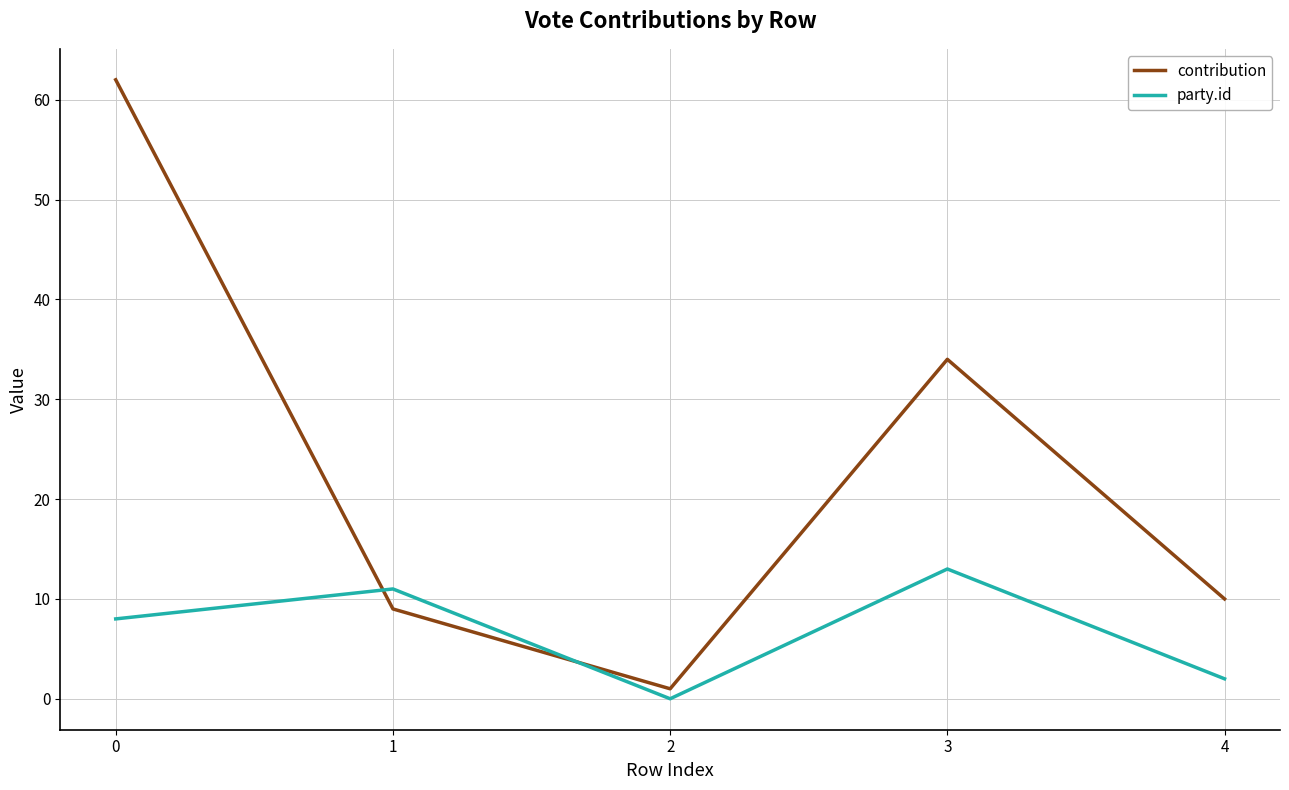

Reading left to right, what are all the values shown in this chart?

contribution: 62	9	1	34	10
party.id: 8	11	0	13	2